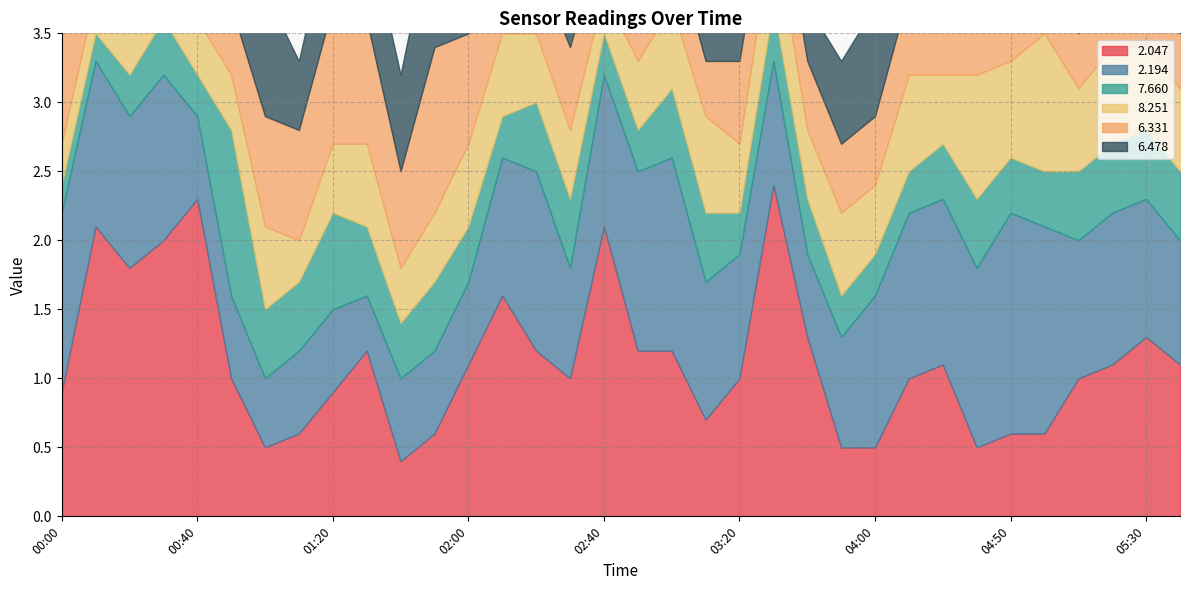

Is it true that   6.331 equals 0.3 at 00:50?

False